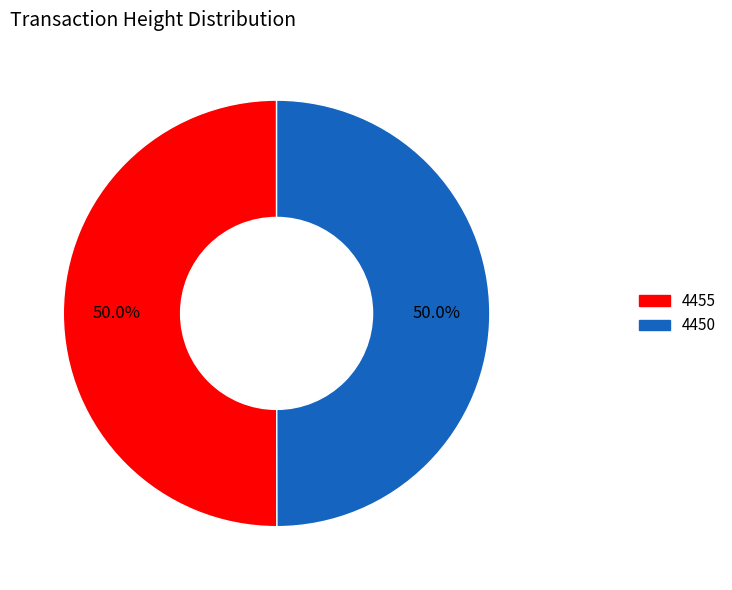

How much of the chart is everything except 4450?

50.0%